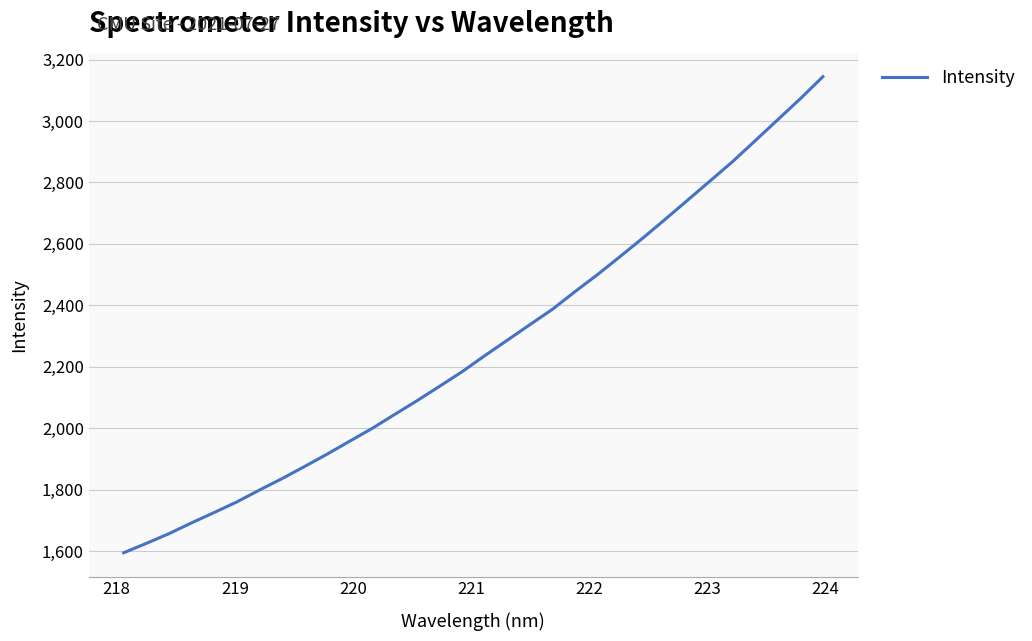

What is the maximum value shown in the chart?

3144.3